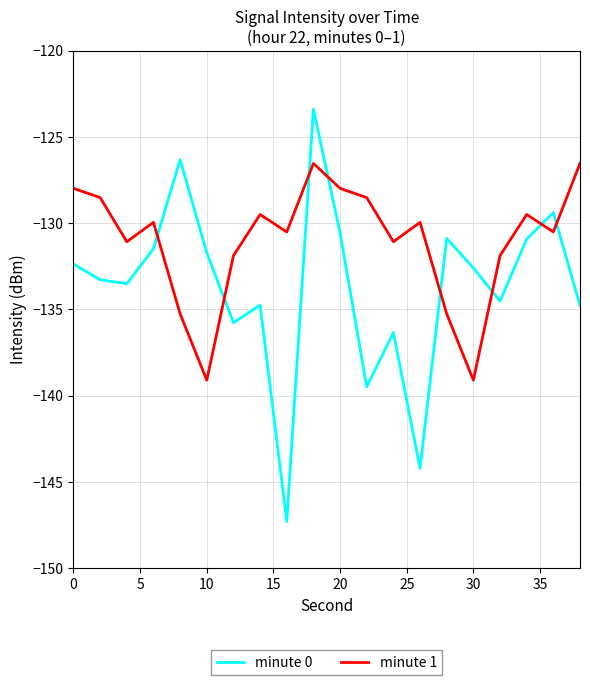

What is the smallest value displayed?

-147.3